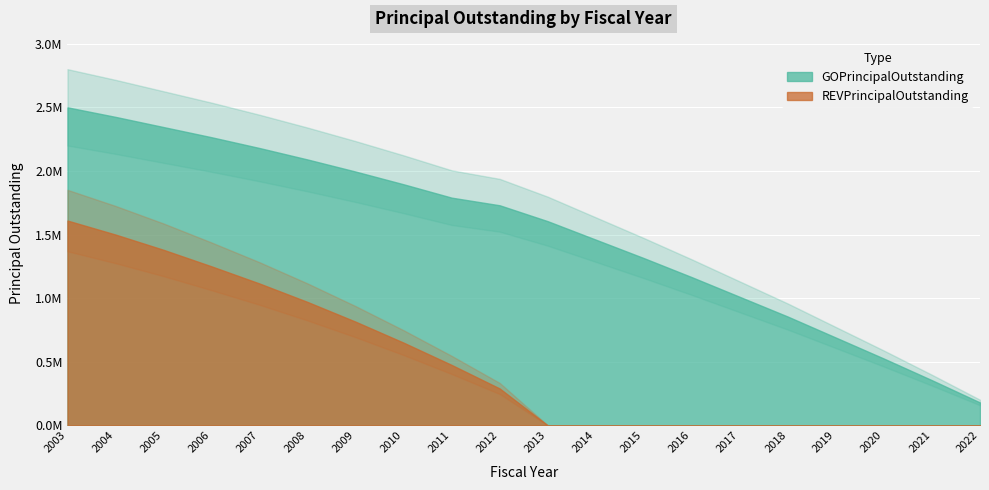

How many lines are shown in the chart?

2